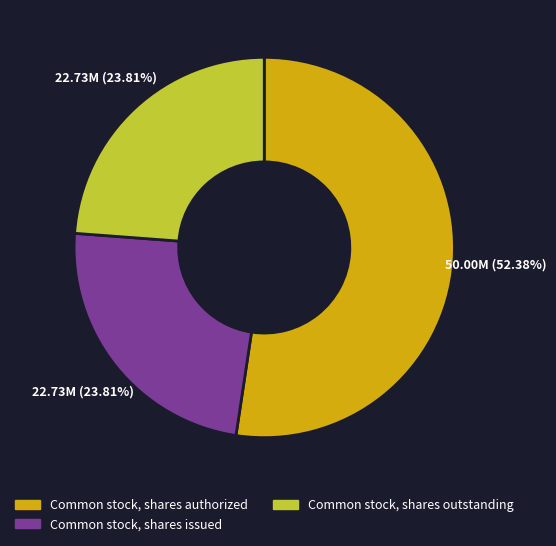

To the nearest percent, what percentage of the pie is Common stock, shares issued?

24%